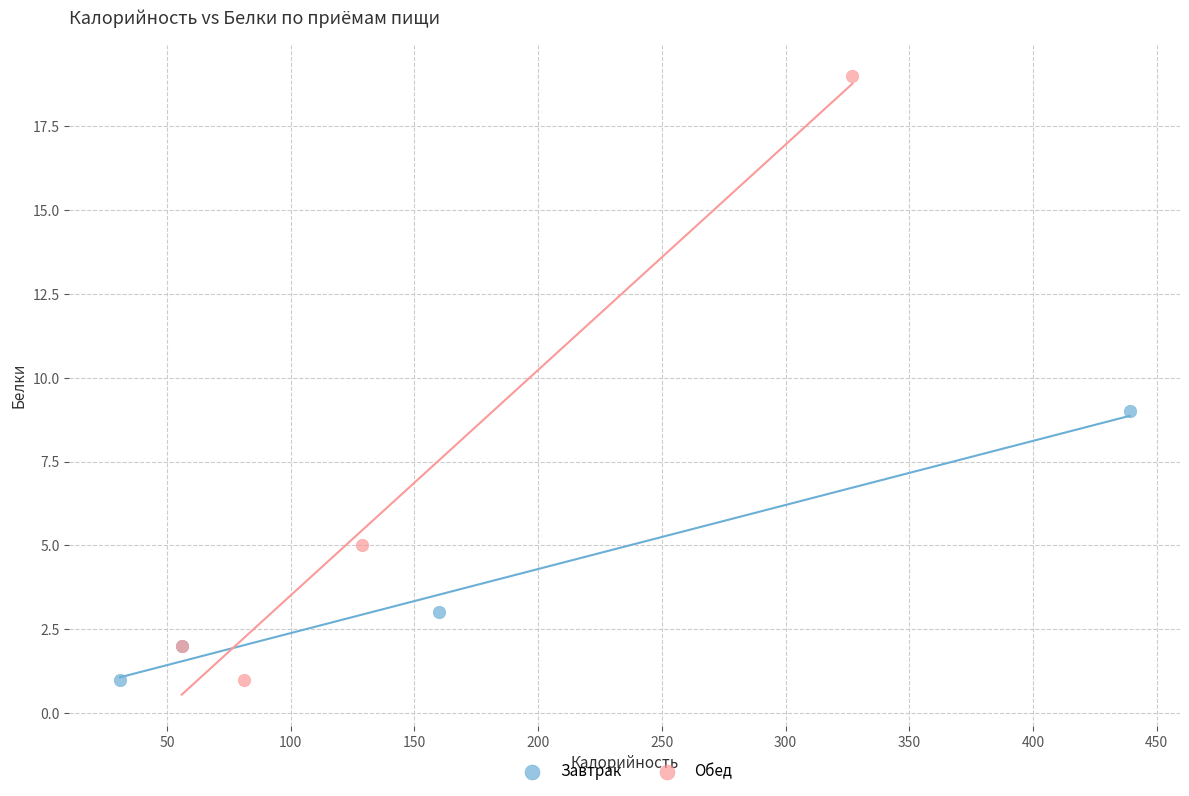

Which series contains the highest Y value?

Обед